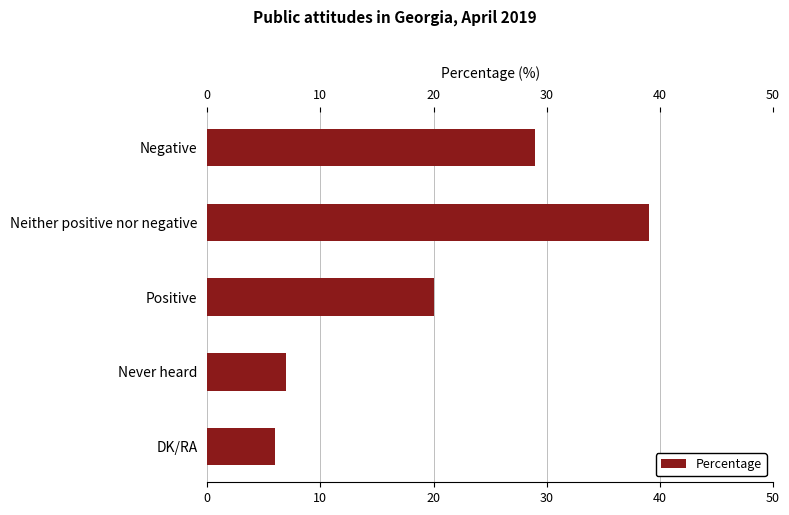

What is the value of the 2nd bar from the top?

39